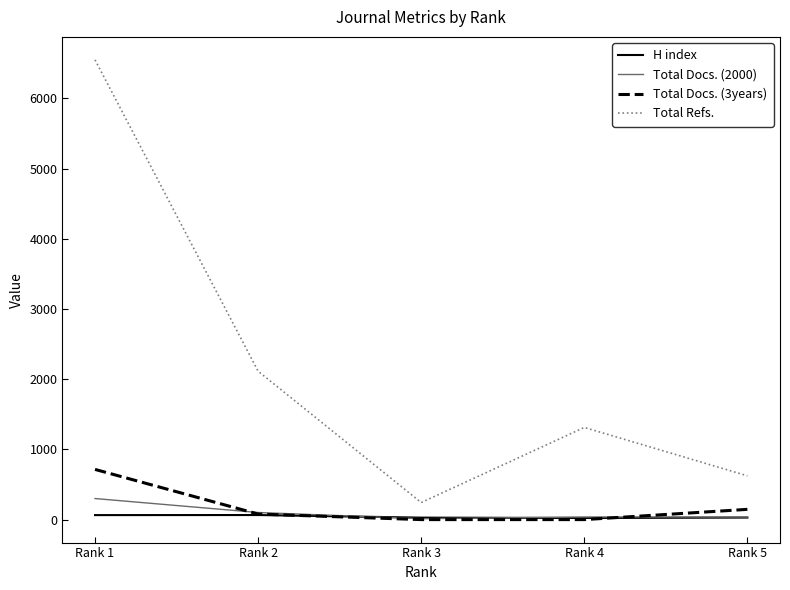

What is the maximum value shown in the chart?

6550